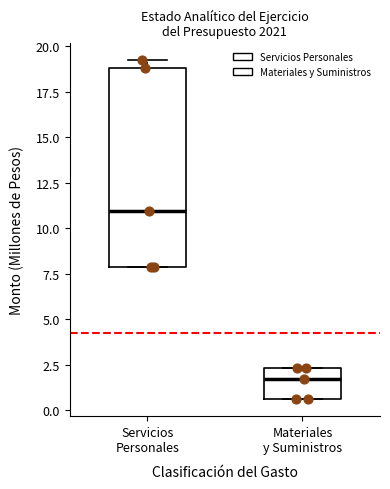

Where does the median line of the box for Materiales y Suministros sit on the y-axis? The values are not printed on the chart, so give them approximately, as read against the axis.

1.5